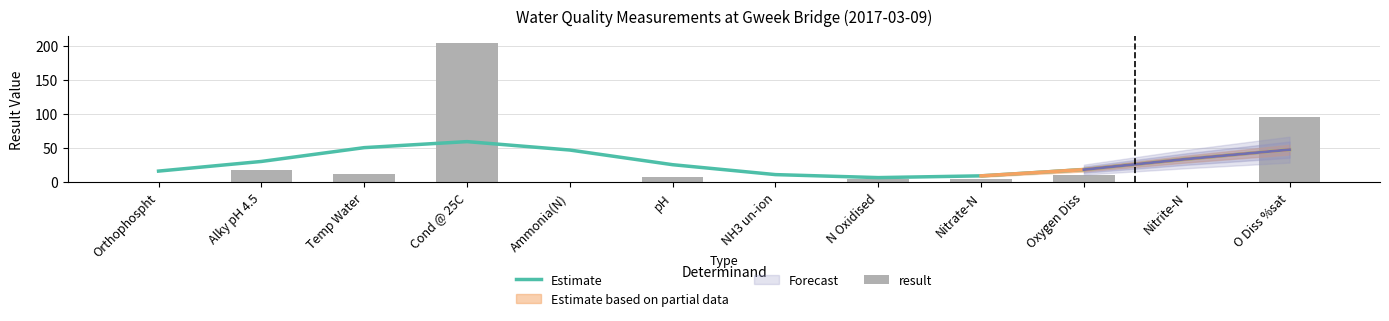

Between N Oxidised and Nitrate-N, which series saw the biggest shift?

Estimate